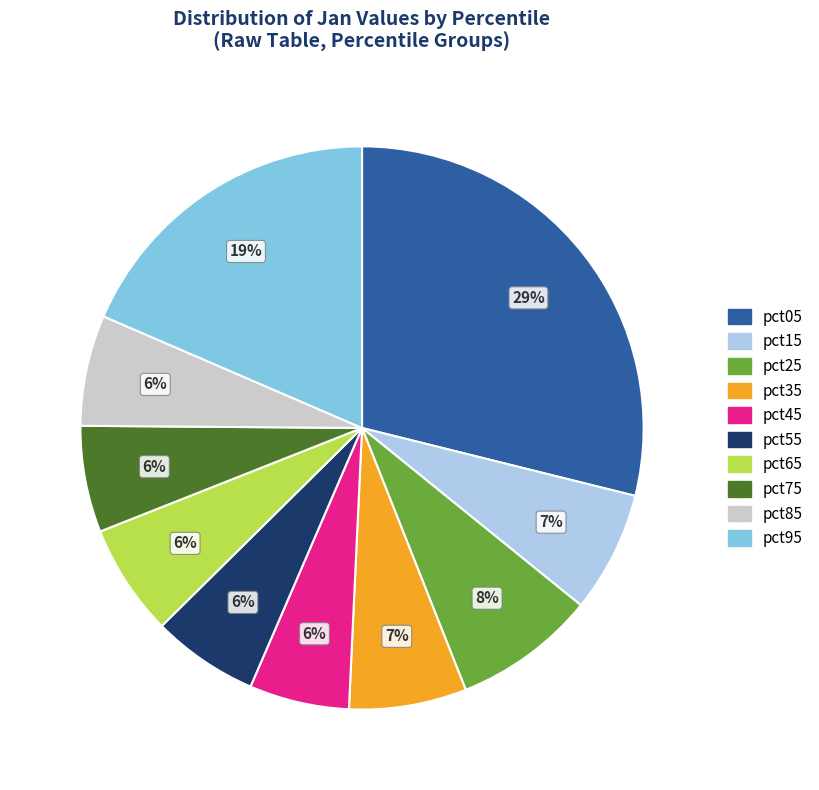

Which has a higher value, pct95 or pct55?

pct95